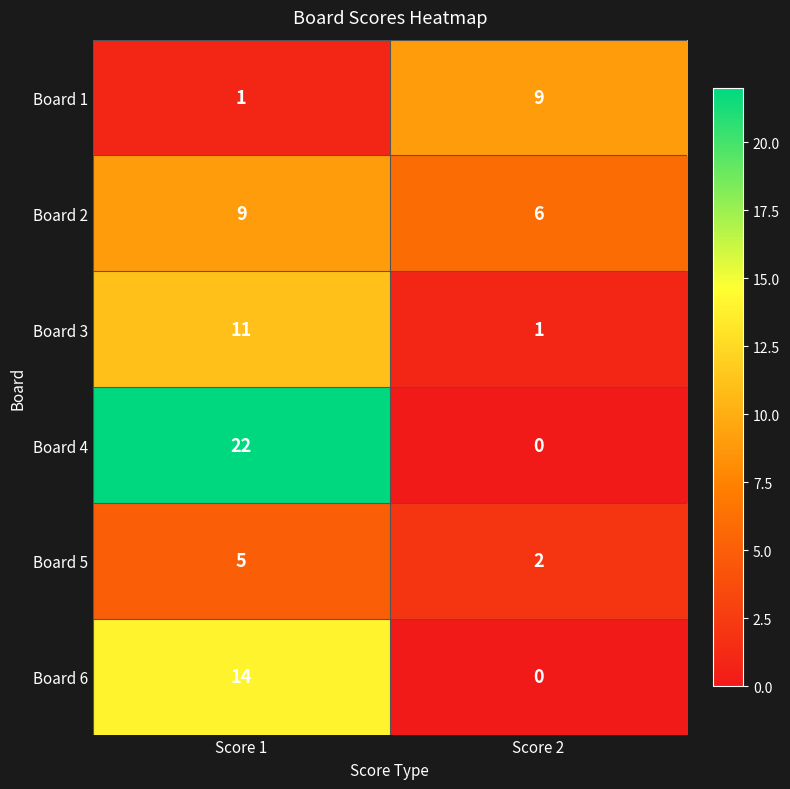

Which series has the widest spread of values?

Board 4